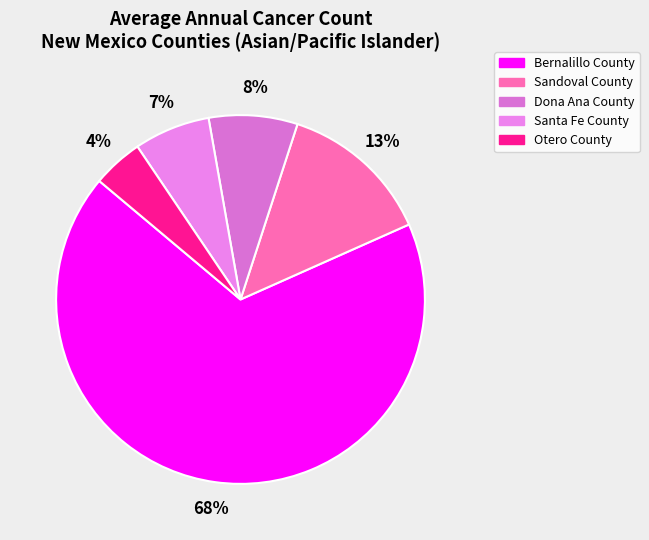

Is there a majority slice in this chart?

Yes